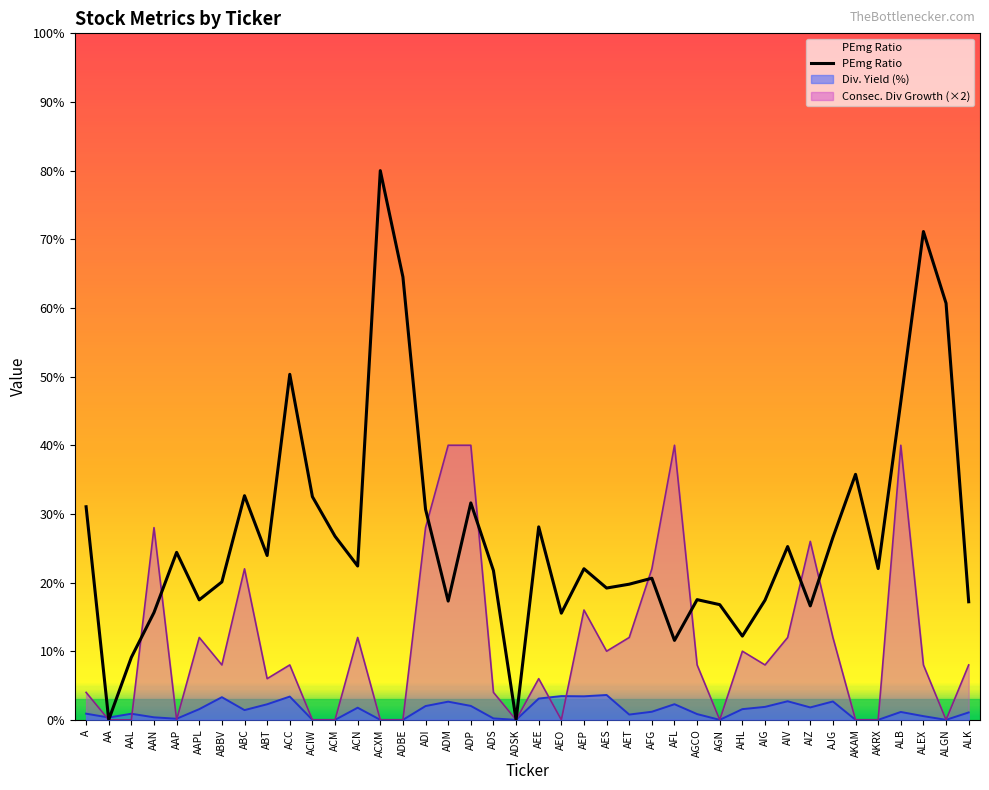

Where does the data first go above 22?

A